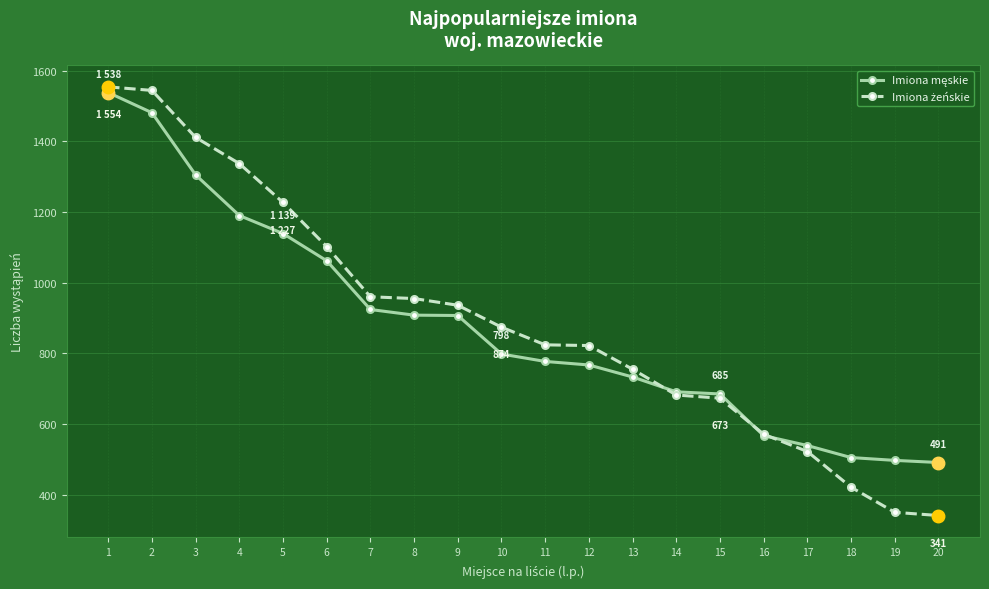

What is the smallest value displayed?

341